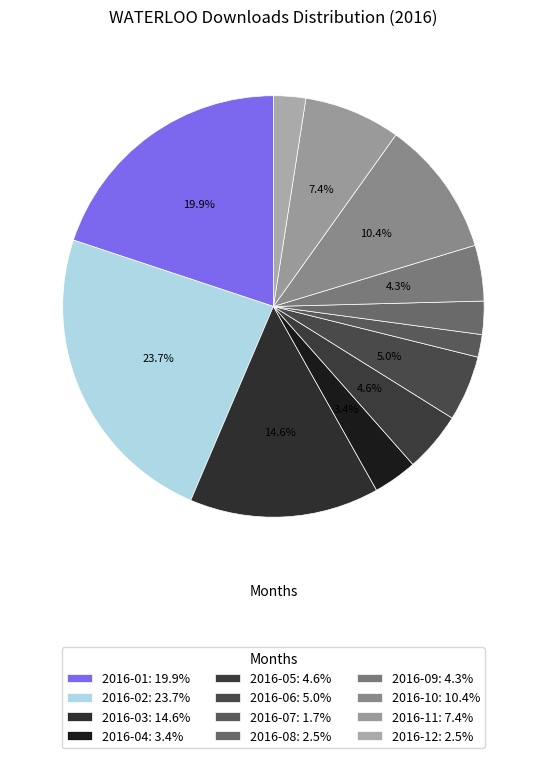

True or false: 2016-05 accounts for 5% of the total.

True